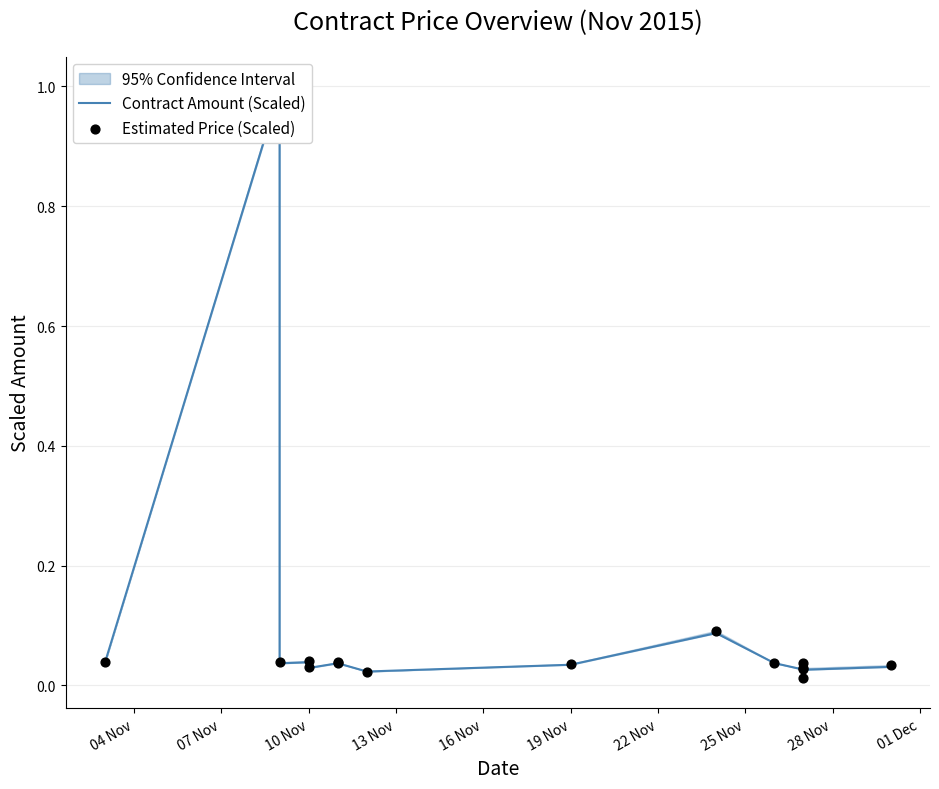

What are all the series names shown in the legend?

Contract Amount (Scaled), Estimated Price (Scaled)